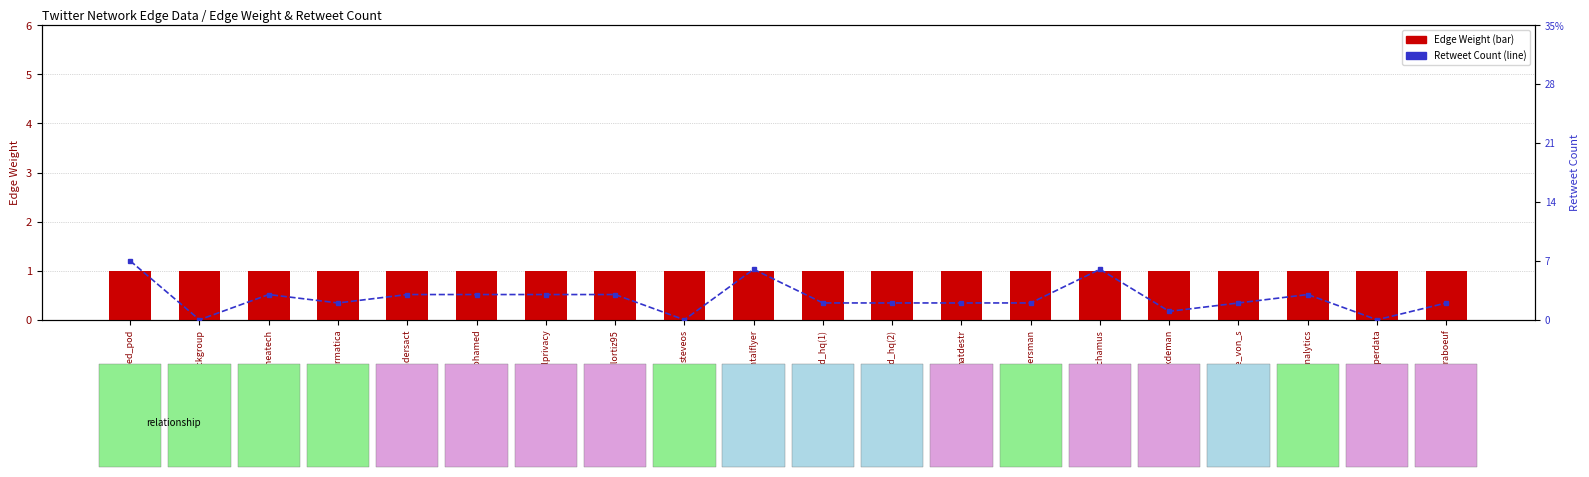

Rank the series by their maximum value, from lowest to highest.

Edge Weight, Retweet Count